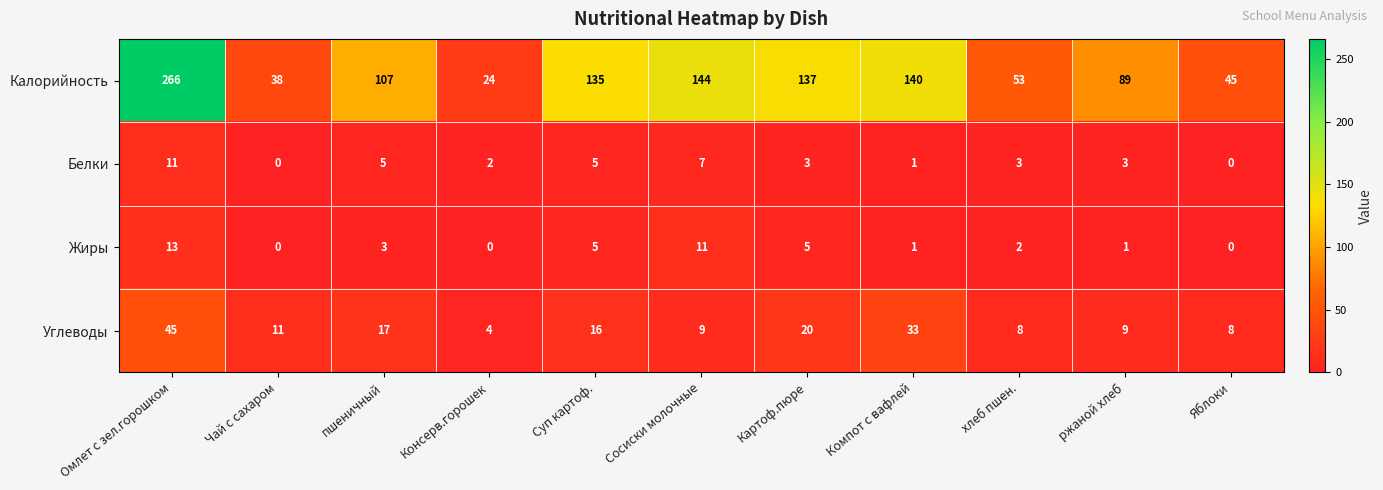

What is the total value across all series at Сосиски молочные?

171